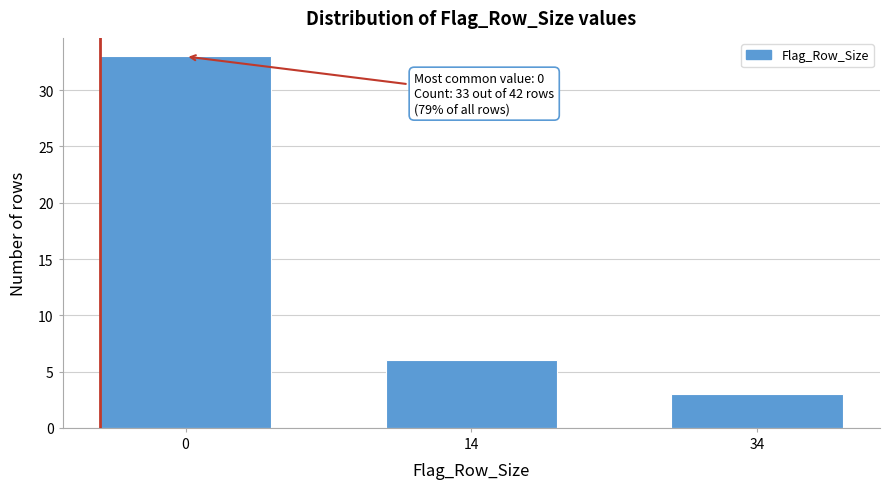

Reading left to right, extract all data points from this chart.

33	6	3